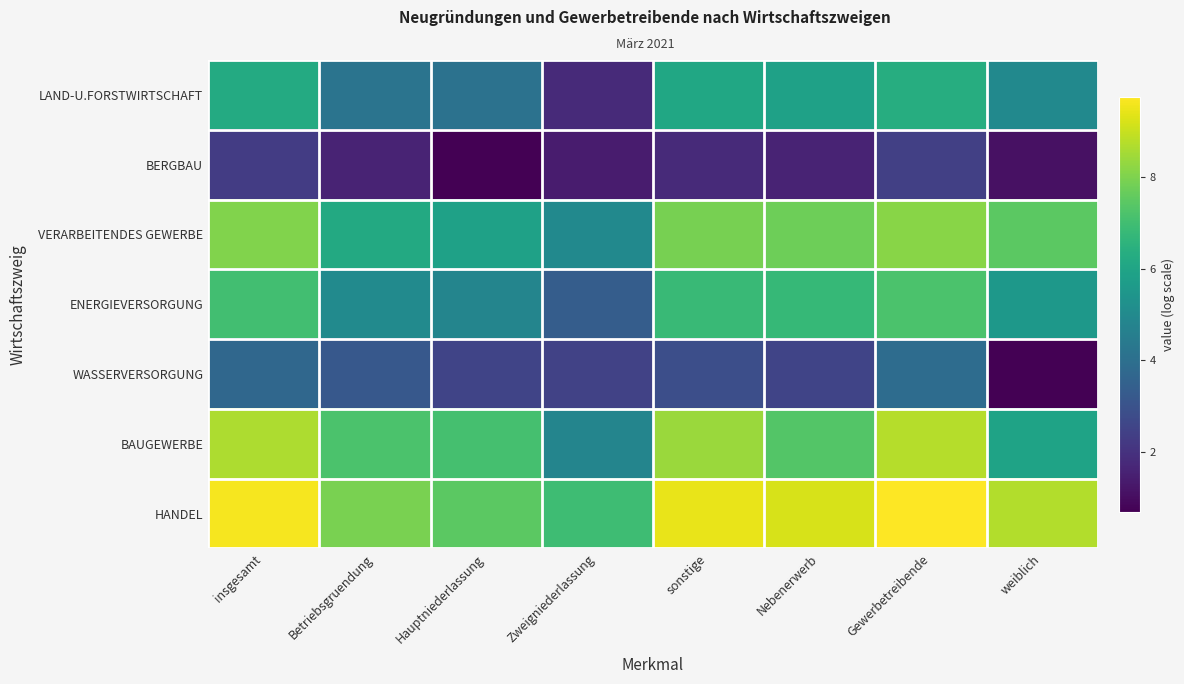

What is the smallest value displayed?

0.7